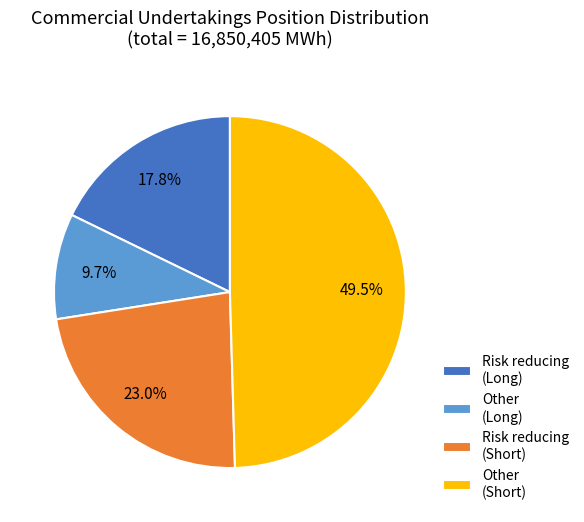

What is the ratio of the value at Other (Short) to the value at Risk reducing (Short)?

2.2